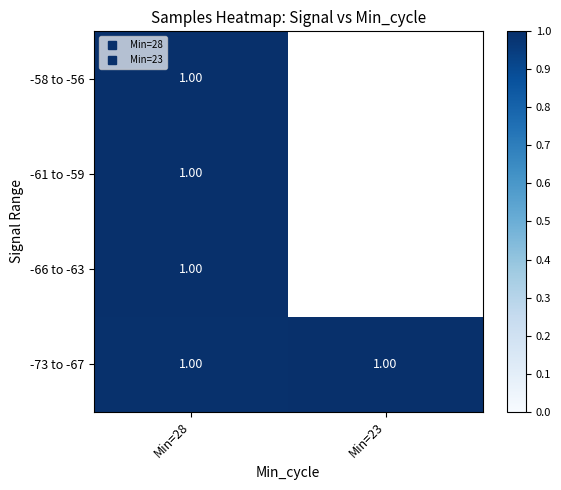

Between Min=28 and Min=23, which is larger?

Min=23